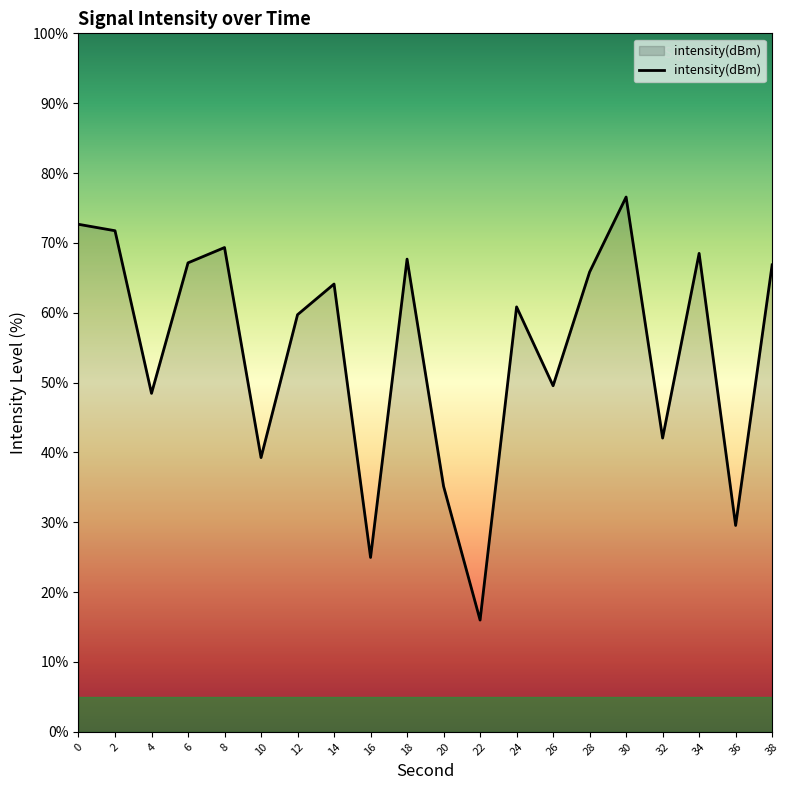

What is the change in value from 30 to 34?

-8.1